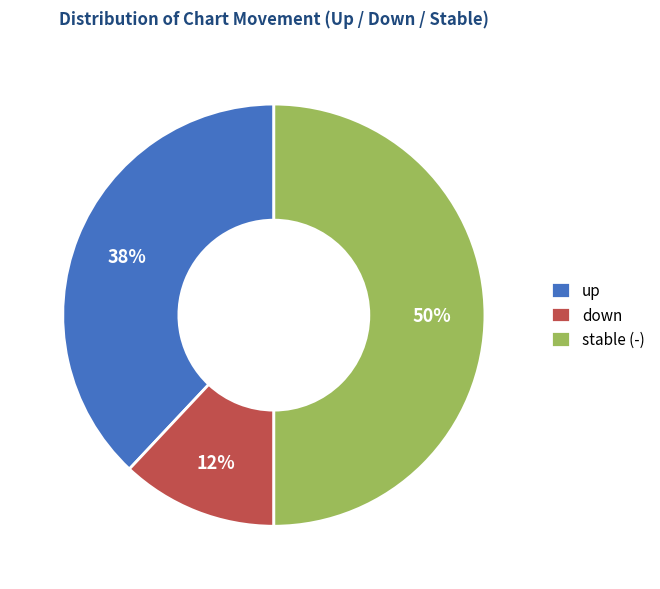

Does down represent more than half of the total?

No